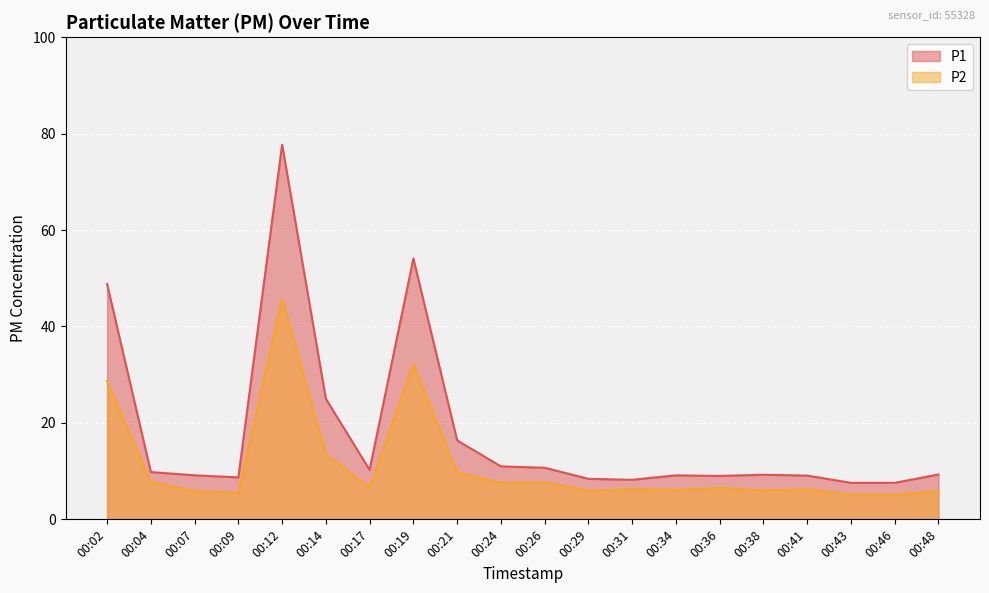

At which label is P1 closest to 42?

00:02